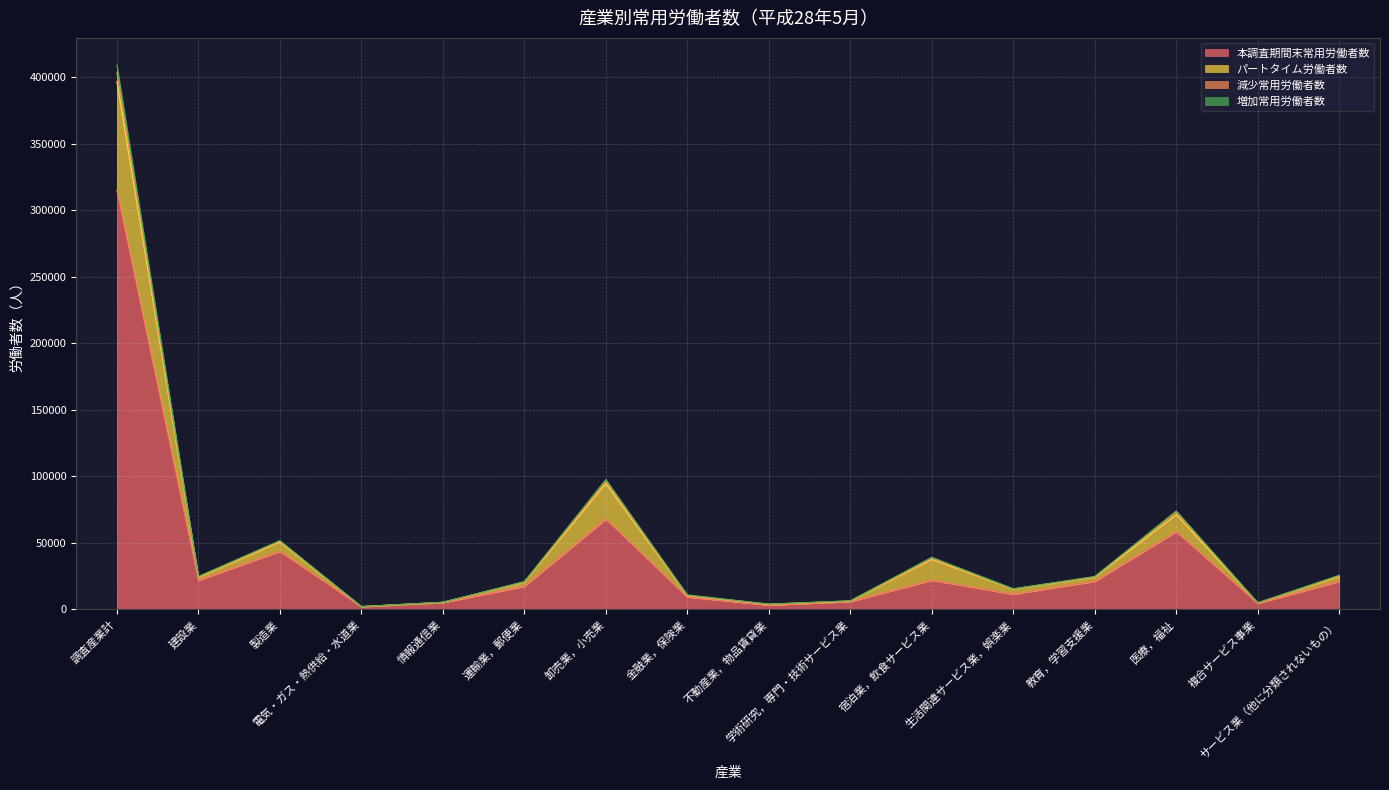

What is the maximum value for 本調査期間末常用労働者数?

315072